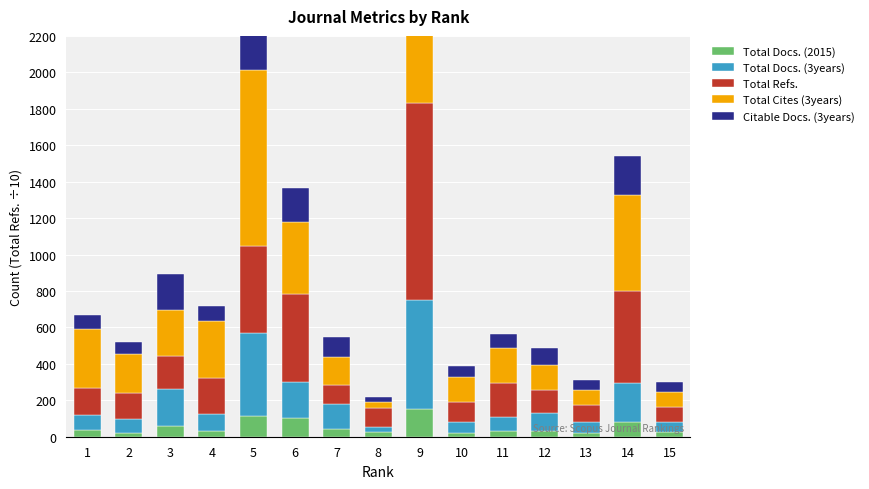

Which series changed the most between 10 and 14?

Total Refs.